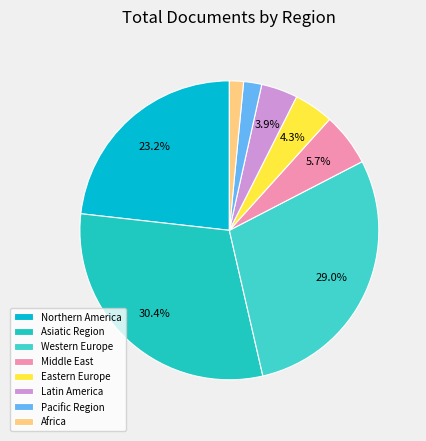

To the nearest percent, what is the average slice percentage?

12%